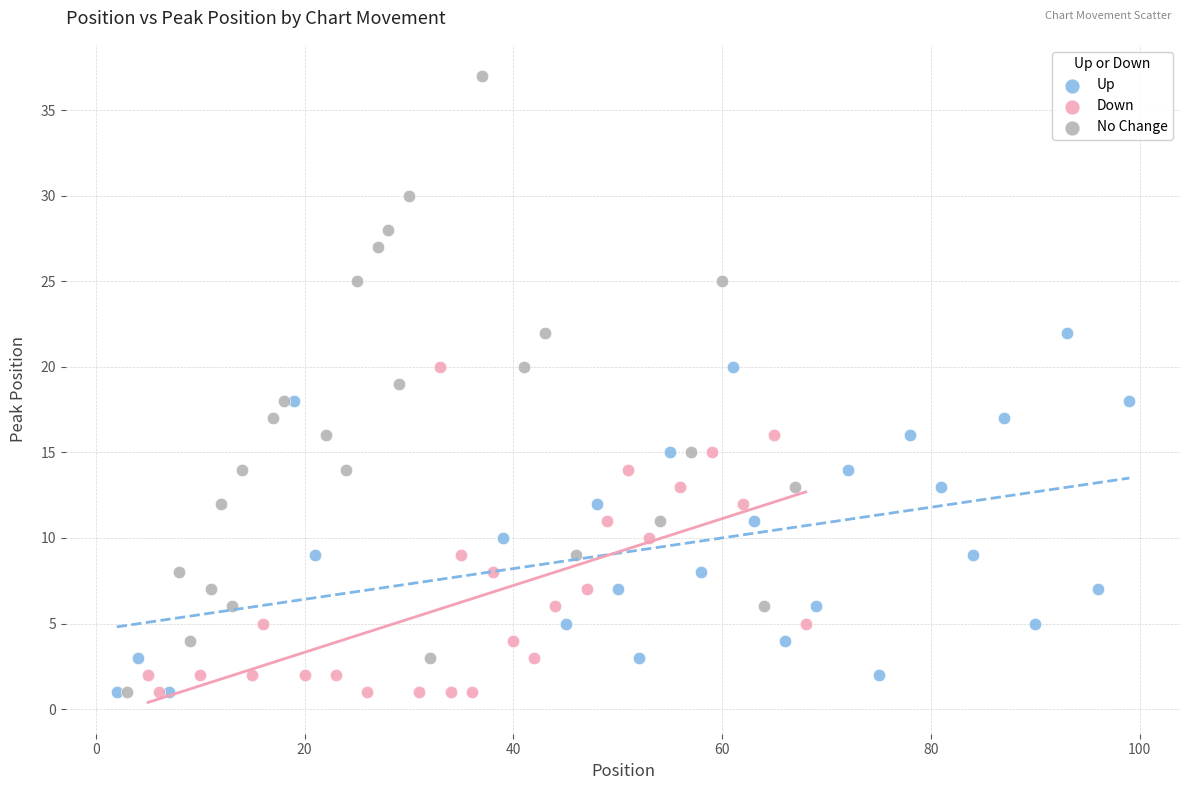

Which series contains the highest Y value?

No Change